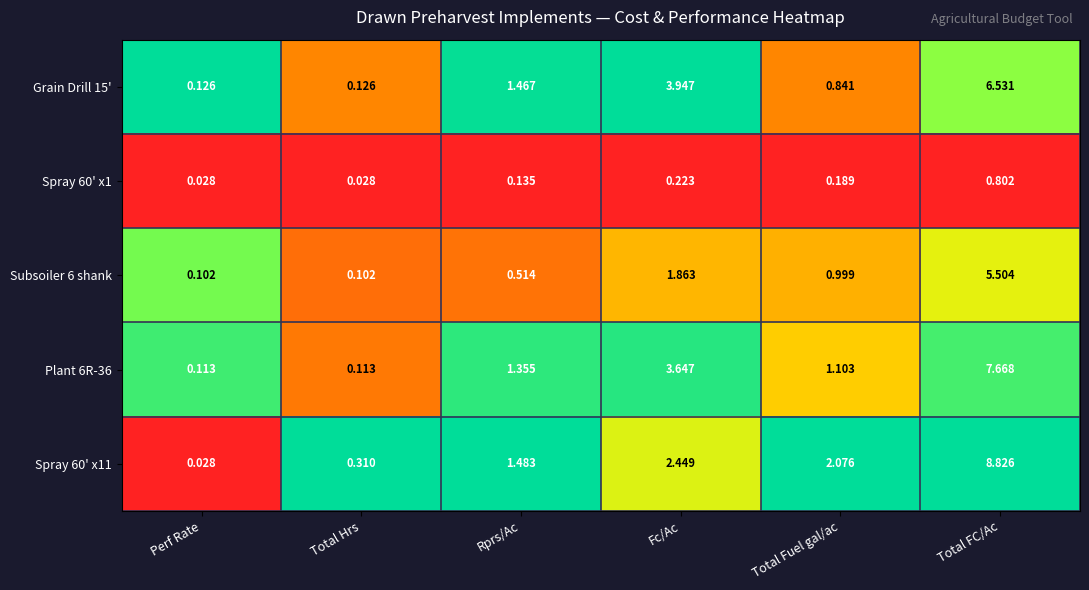

At which label is Subsoiler 6 shank closest to 2?

Fc/Ac